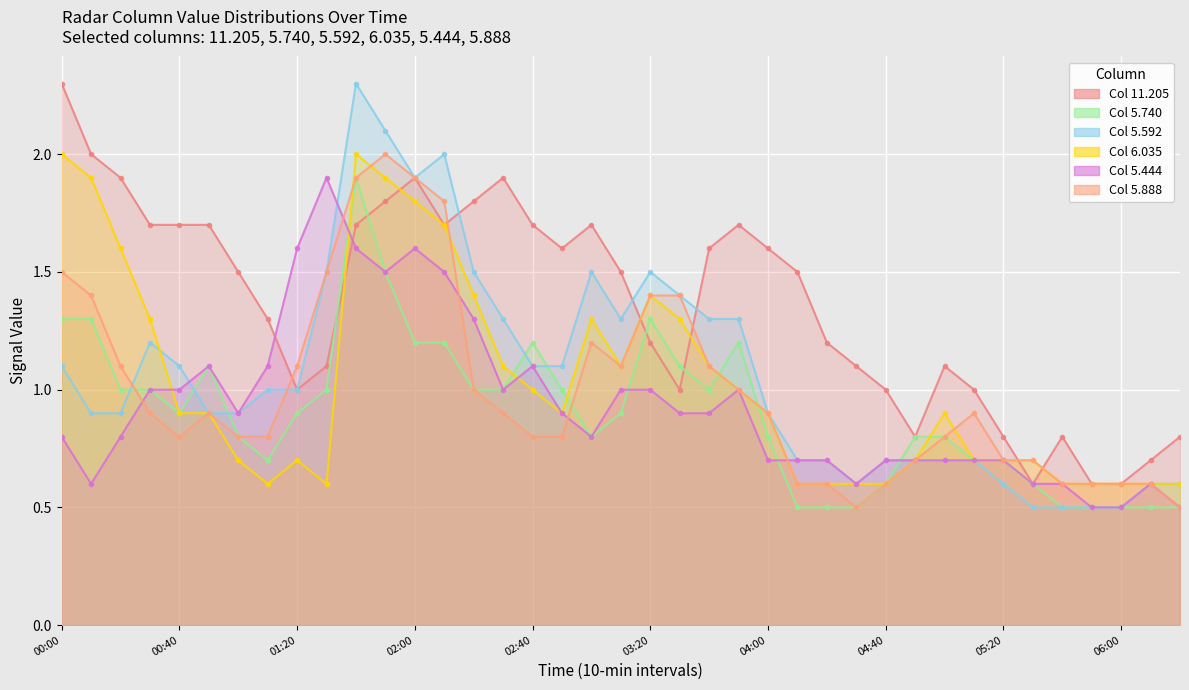

Does the chart display data point markers on the line(s)?

Yes